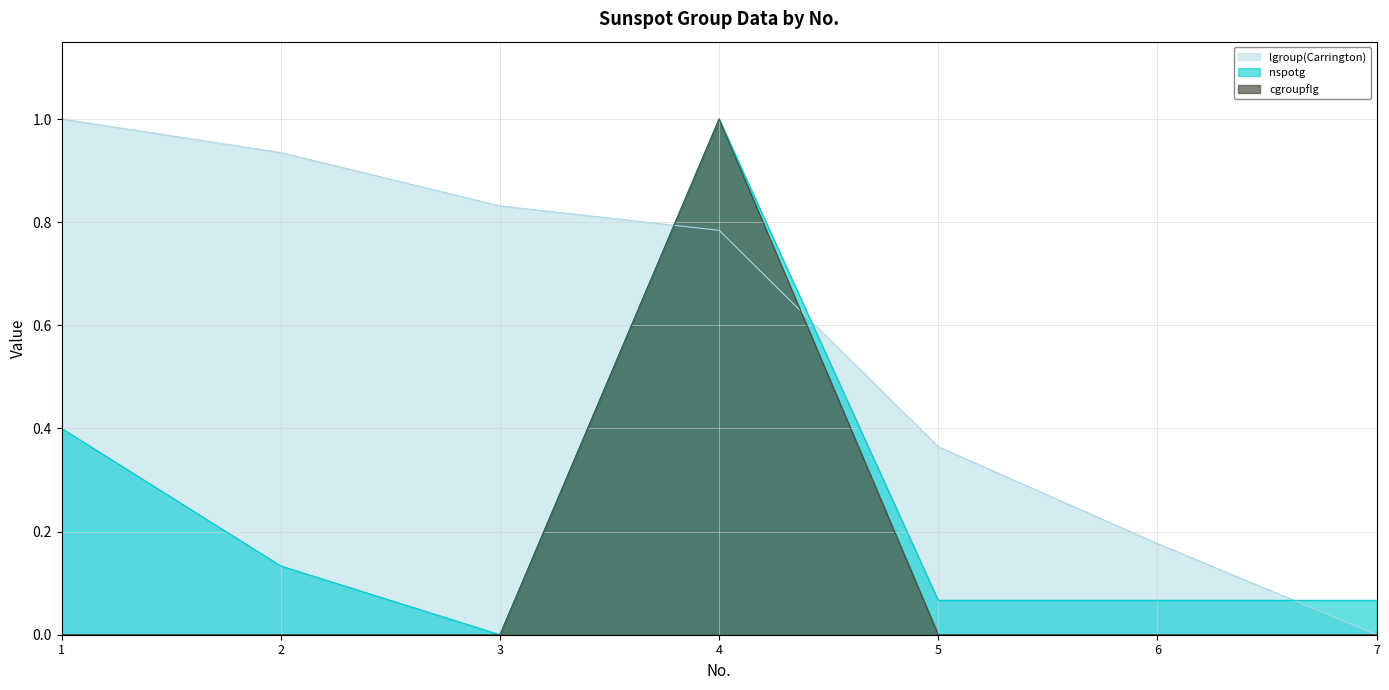

True or false: cgroupflg has a value of 1.0 at 4.

True